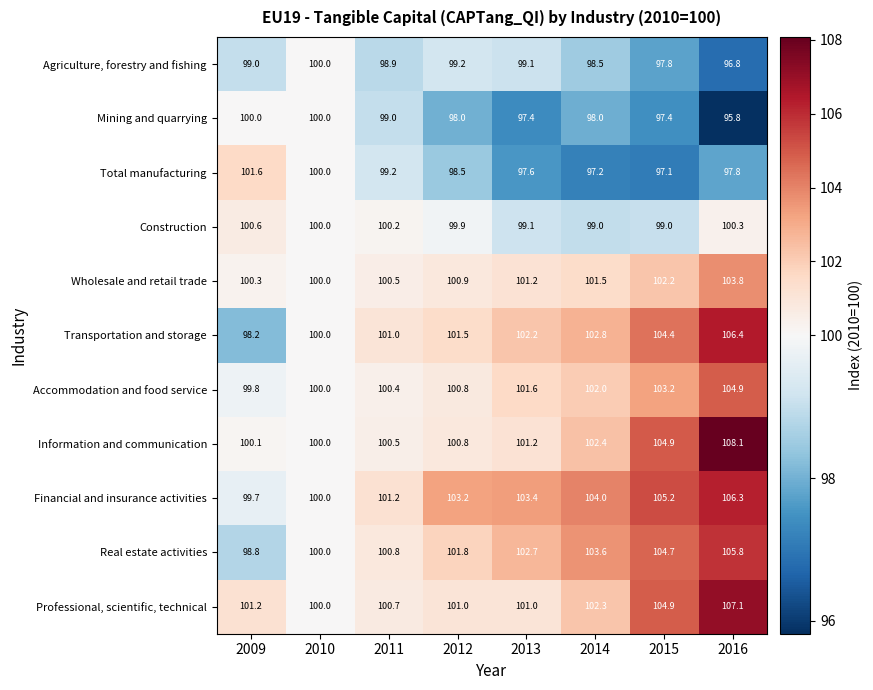

Which series has the widest spread of values?

Transportation and storage